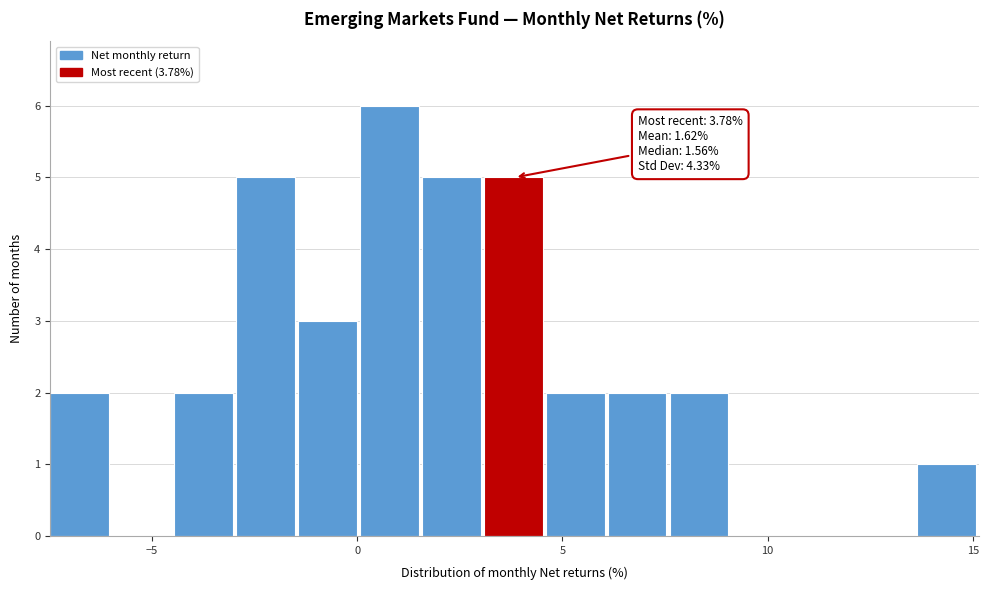

Around what value on the x-axis is the tallest bar? Give the approximate position of its centre, as read against the axis.

1.0